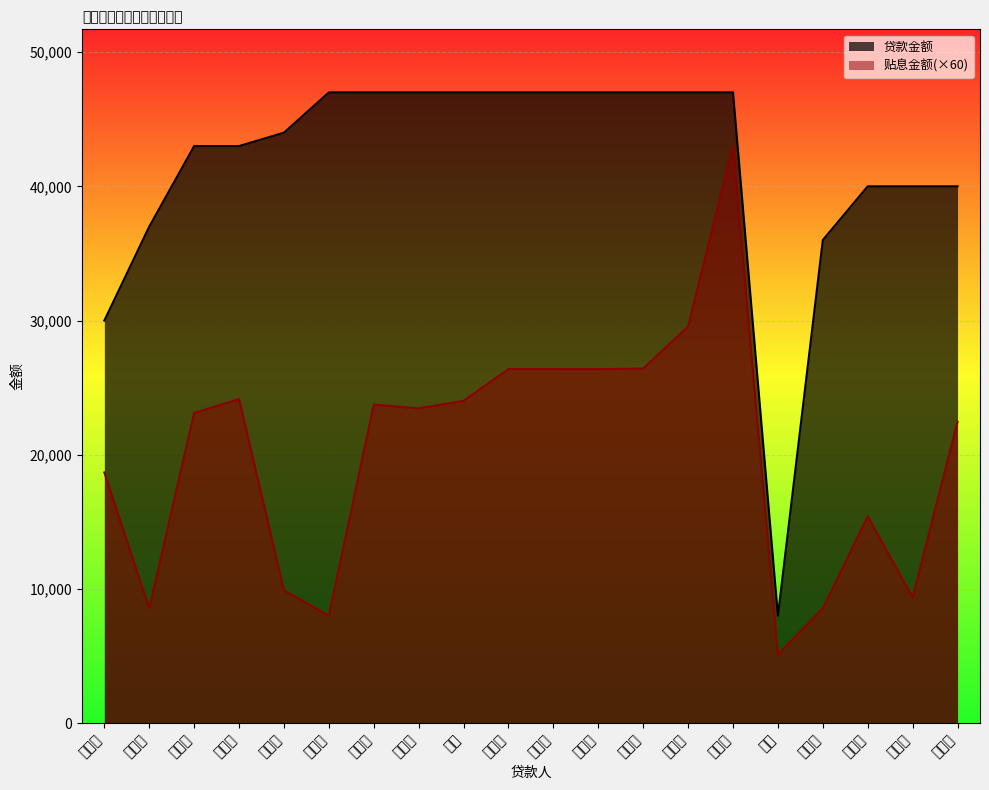

The value of 贴息金额 at 曹友新 is 23105.4. True or false?

True